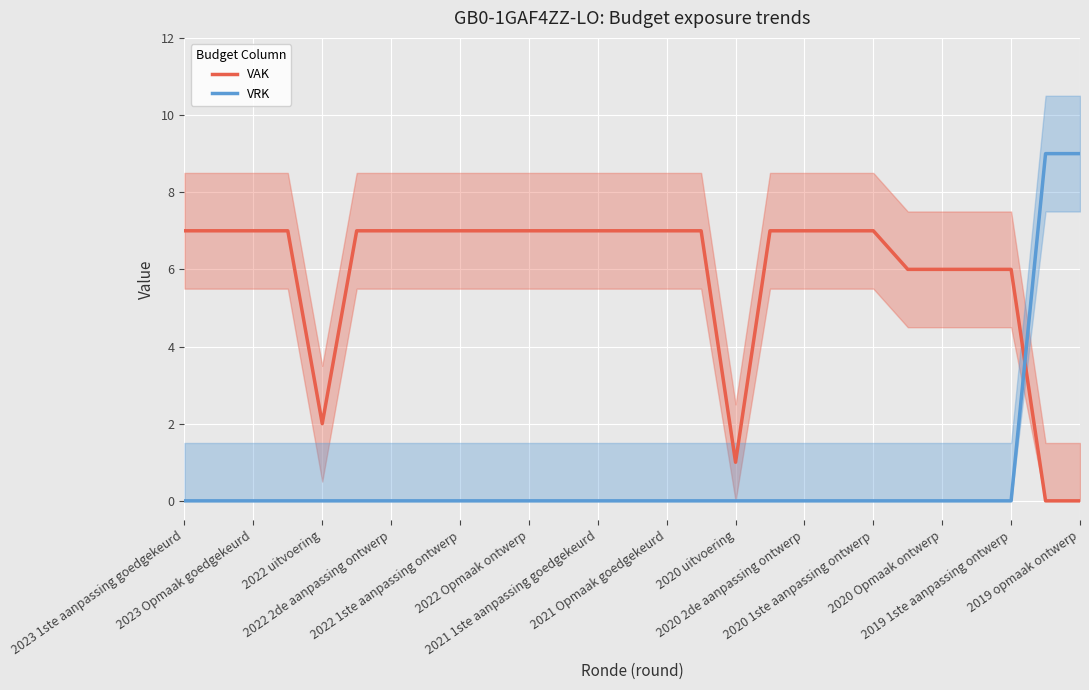

How many positive values does the VAK series have?

25